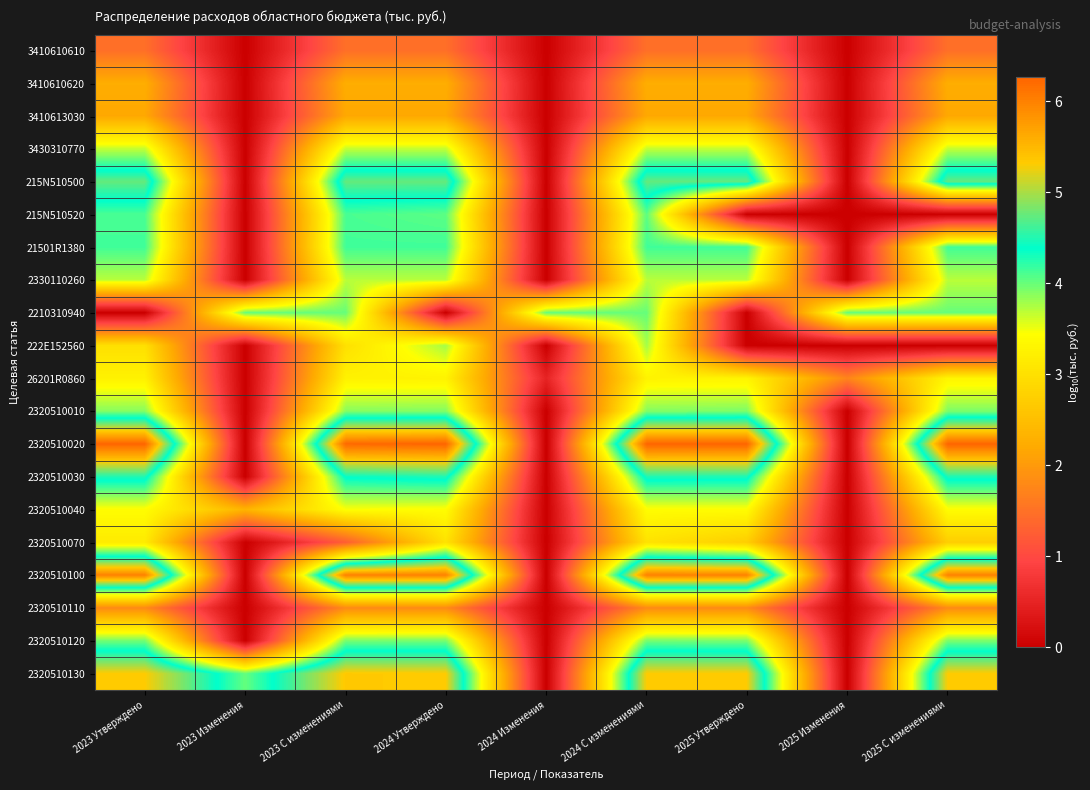

Reading left to right, what are all the values shown in this chart?

3410610610: 2023 Утверждено=1.5	2023 Изменения=0.0	2023 С изменениями=1.5	2024 Утверждено=1.5	2024 Изменения=0.0	2024 С изменениями=1.5	2025 Утверждено=1.5	2025 Изменения=0.0	2025 С изменениями=1.5
3410610620: 2023 Утверждено=2.3	2023 Изменения=0.0	2023 С изменениями=2.3	2024 Утверждено=2.3	2024 Изменения=0.0	2024 С изменениями=2.3	2025 Утверждено=2.3	2025 Изменения=0.0	2025 С изменениями=2.3
3410613030: 2023 Утверждено=2.2	2023 Изменения=0.0	2023 С изменениями=2.2	2024 Утверждено=2.2	2024 Изменения=0.0	2024 С изменениями=2.2	2025 Утверждено=2.2	2025 Изменения=0.0	2025 С изменениями=2.2
3430310770: 2023 Утверждено=3.7	2023 Изменения=0.0	2023 С изменениями=3.7	2024 Утверждено=3.7	2024 Изменения=0.0	2024 С изменениями=3.7	2025 Утверждено=3.7	2025 Изменения=0.0	2025 С изменениями=3.7
215N510500: 2023 Утверждено=4.7	2023 Изменения=0.0	2023 С изменениями=4.7	2024 Утверждено=4.7	2024 Изменения=0.0	2024 С изменениями=4.7	2025 Утверждено=4.7	2025 Изменения=0.0	2025 С изменениями=4.7
215N510520: 2023 Утверждено=4.1	2023 Изменения=0.0	2023 С изменениями=4.1	2024 Утверждено=4.0	2024 Изменения=0.0	2024 С изменениями=4.0	2025 Утверждено=0.0	2025 Изменения=0.0	2025 С изменениями=0.0
21501R1380: 2023 Утверждено=4.1	2023 Изменения=0.0	2023 С изменениями=4.1	2024 Утверждено=4.1	2024 Изменения=0.0	2024 С изменениями=4.1	2025 Утверждено=4.1	2025 Изменения=0.0	2025 С изменениями=4.1
2330110260: 2023 Утверждено=3.7	2023 Изменения=0.0	2023 С изменениями=3.7	2024 Утверждено=3.7	2024 Изменения=0.0	2024 С изменениями=3.7	2025 Утверждено=3.7	2025 Изменения=0.0	2025 С изменениями=3.7
2210310940: 2023 Утверждено=0.0	2023 Изменения=4.0	2023 С изменениями=4.0	2024 Утверждено=0.0	2024 Изменения=4.0	2024 С изменениями=4.0	2025 Утверждено=0.0	2025 Изменения=4.0	2025 С изменениями=4.0
222E152560: 2023 Утверждено=3.0	2023 Изменения=0.0	2023 С изменениями=3.0	2024 Утверждено=3.8	2024 Изменения=0.0	2024 С изменениями=3.8	2025 Утверждено=0.0	2025 Изменения=0.0	2025 С изменениями=0.0
26201R0860: 2023 Утверждено=3.3	2023 Изменения=0.0	2023 С изменениями=3.3	2024 Утверждено=3.3	2024 Изменения=0.5	2024 С изменениями=3.3	2025 Утверждено=3.3	2025 Изменения=1.7	2025 С изменениями=3.3
2320510010: 2023 Утверждено=3.9	2023 Изменения=0.0	2023 С изменениями=3.9	2024 Утверждено=3.9	2024 Изменения=0.0	2024 С изменениями=3.9	2025 Утверждено=3.9	2025 Изменения=0.0	2025 С изменениями=3.9
2320510020: 2023 Утверждено=6.3	2023 Изменения=0.0	2023 С изменениями=6.2	2024 Утверждено=6.3	2024 Изменения=0.0	2024 С изменениями=6.3	2025 Утверждено=6.3	2025 Изменения=0.0	2025 С изменениями=6.3
2320510030: 2023 Утверждено=4.5	2023 Изменения=0.0	2023 С изменениями=4.4	2024 Утверждено=4.5	2024 Изменения=0.0	2024 С изменениями=4.5	2025 Утверждено=4.5	2025 Изменения=0.0	2025 С изменениями=4.5
2320510040: 2023 Утверждено=3.4	2023 Изменения=2.3	2023 С изменениями=3.5	2024 Утверждено=3.4	2024 Изменения=0.0	2024 С изменениями=3.4	2025 Утверждено=3.4	2025 Изменения=0.0	2025 С изменениями=3.4
2320510070: 2023 Утверждено=3.2	2023 Изменения=0.0	2023 С изменениями=1.3	2024 Утверждено=3.0	2024 Изменения=0.0	2024 С изменениями=3.0	2025 Утверждено=2.7	2025 Изменения=0.0	2025 С изменениями=2.7
2320510100: 2023 Утверждено=6.0	2023 Изменения=0.0	2023 С изменениями=6.0	2024 Утверждено=6.0	2024 Изменения=0.0	2024 С изменениями=6.0	2025 Утверждено=6.0	2025 Изменения=0.0	2025 С изменениями=6.0
2320510110: 2023 Утверждено=1.8	2023 Изменения=0.0	2023 С изменениями=1.8	2024 Утверждено=1.8	2024 Изменения=0.0	2024 С изменениями=1.8	2025 Утверждено=1.8	2025 Изменения=0.0	2025 С изменениями=1.8
2320510120: 2023 Утверждено=4.0	2023 Изменения=0.0	2023 С изменениями=3.9	2024 Утверждено=3.9	2024 Изменения=0.0	2024 С изменениями=3.9	2025 Утверждено=3.9	2025 Изменения=0.0	2025 С изменениями=3.9
2320510130: 2023 Утверждено=5.3	2023 Изменения=4.0	2023 С изменениями=5.3	2024 Утверждено=5.3	2024 Изменения=0.0	2024 С изменениями=5.3	2025 Утверждено=5.3	2025 Изменения=0.0	2025 С изменениями=5.3